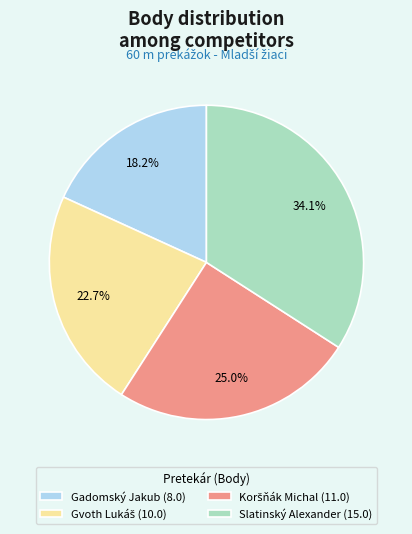

The Gadomský Jakub slice represents 28% of the pie. True or false?

False